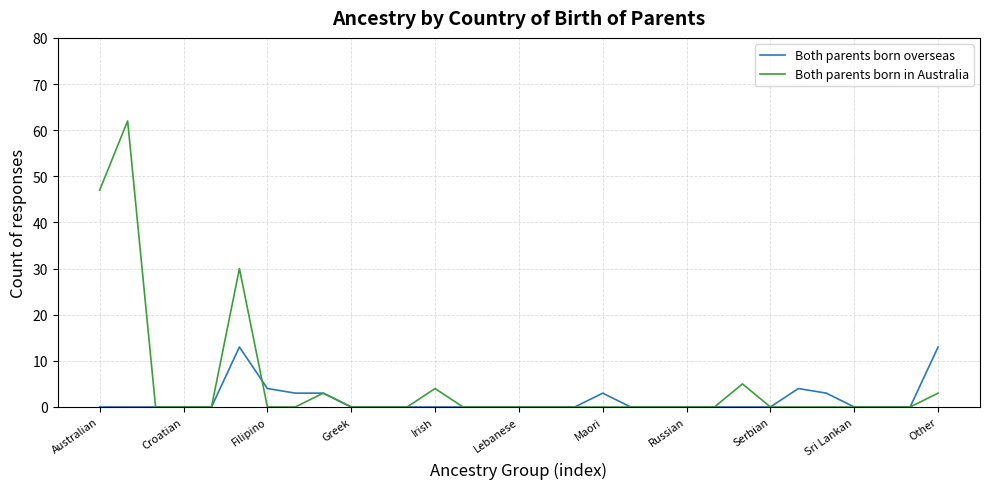

Which series has the largest range (max minus min)?

Both parents born in Australia